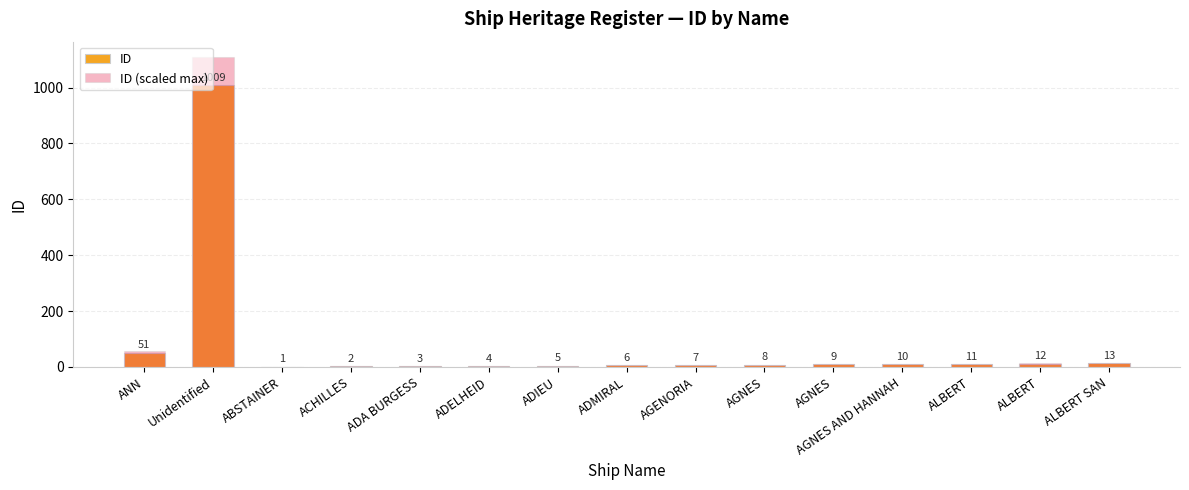

Where is ID nearest to the value 505?

ANN